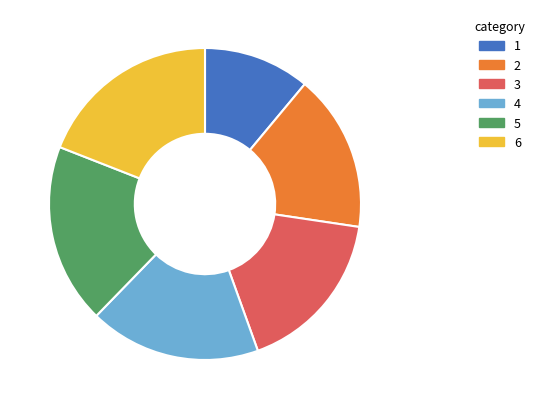

Is there a majority slice in this chart?

No